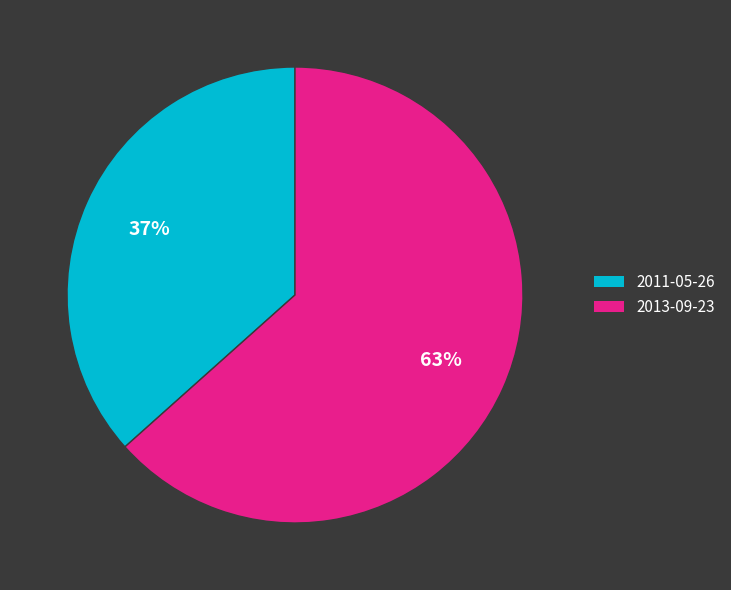

Do 2013-09-23 and 2011-05-26 together represent more than half of the pie?

Yes